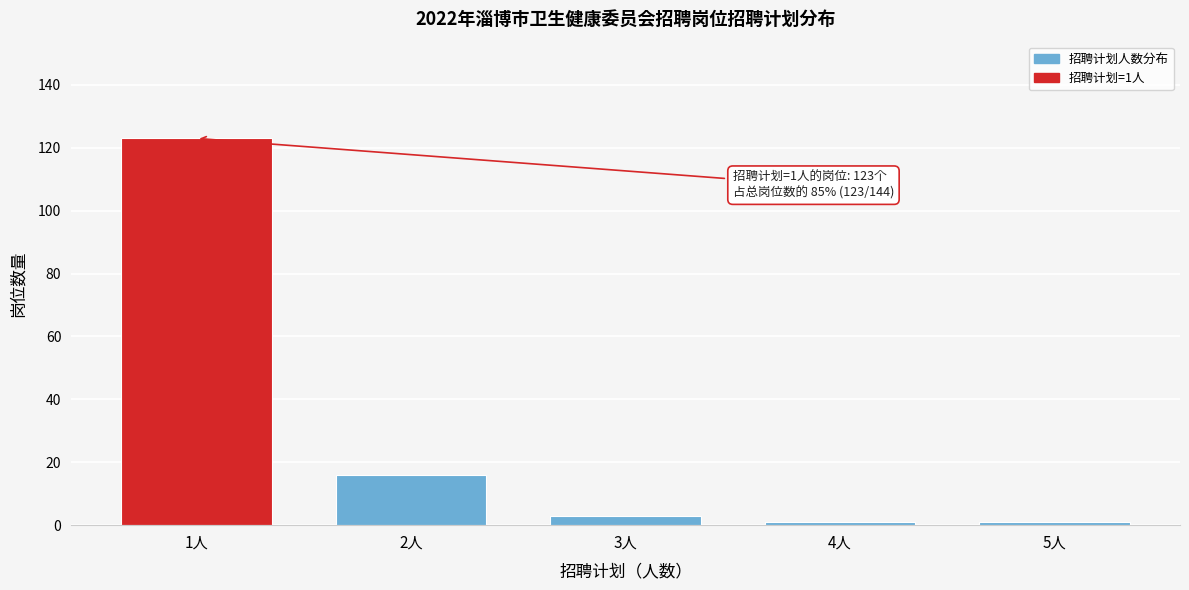

Reading left to right, transcribe all the data shown in this chart.

123	16	3	1	1